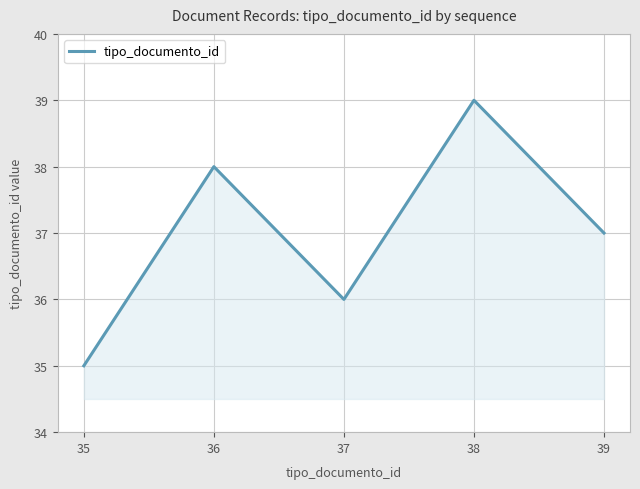

What is the approximate value at 37?

36